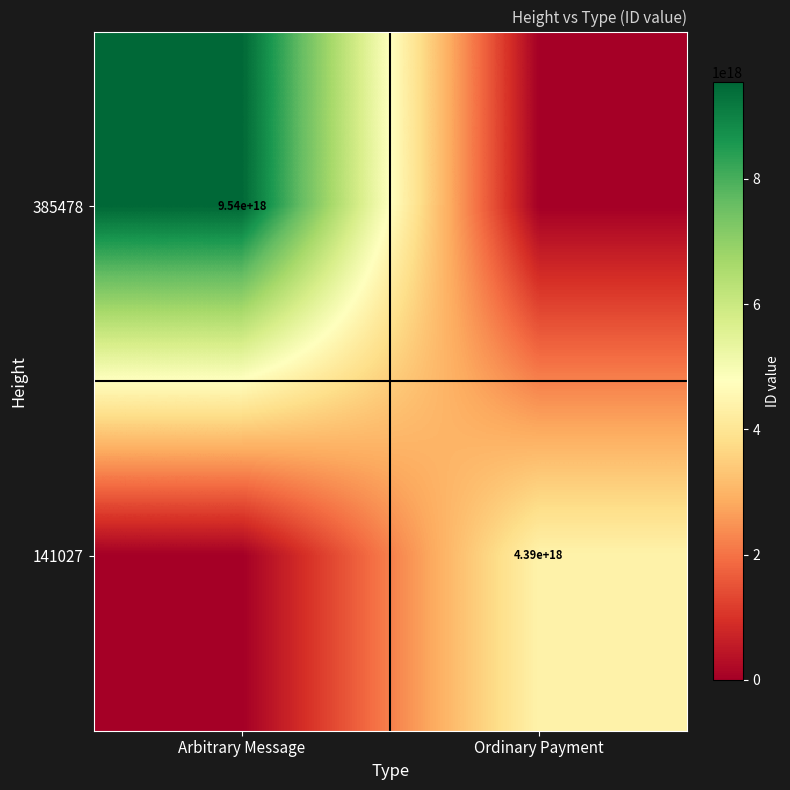

The value of 385478 at Arbitrary Message is 9540000000000000000. True or false?

True